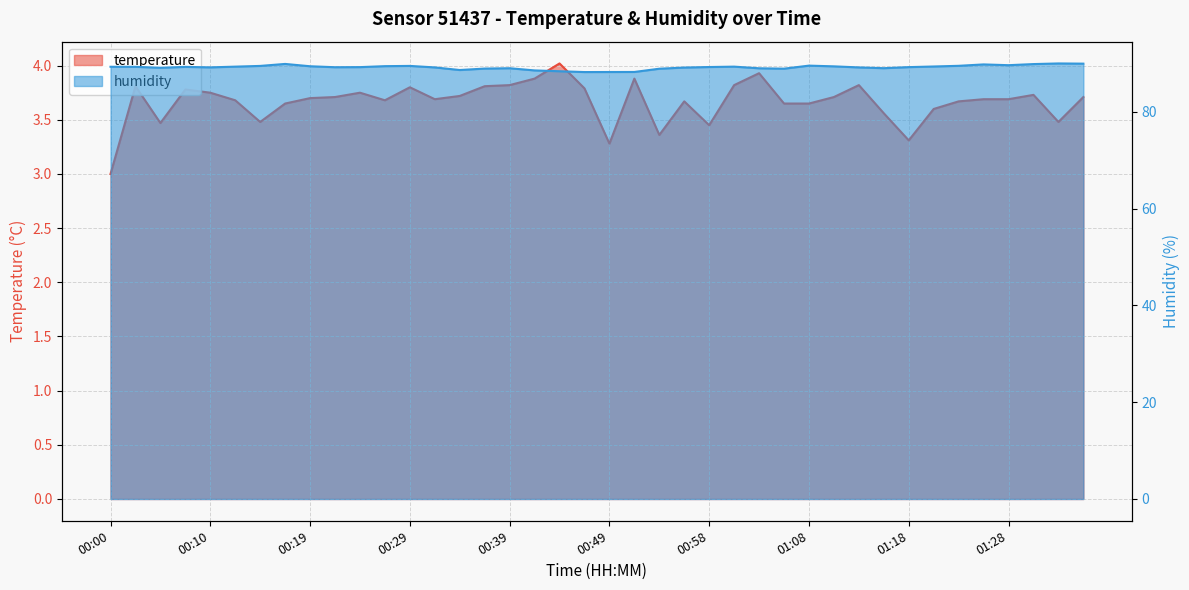

How many interior local peaks does the temperature series have?

10